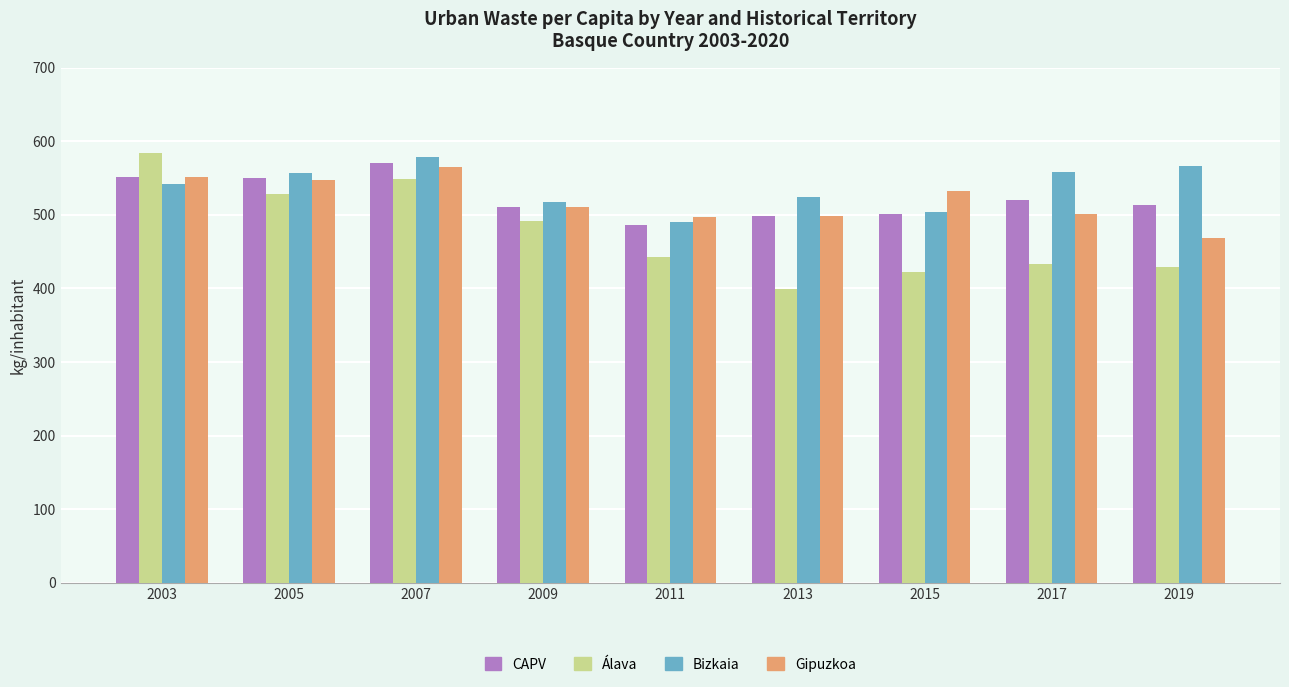

What is the total value across all series at 2005?

2183.6